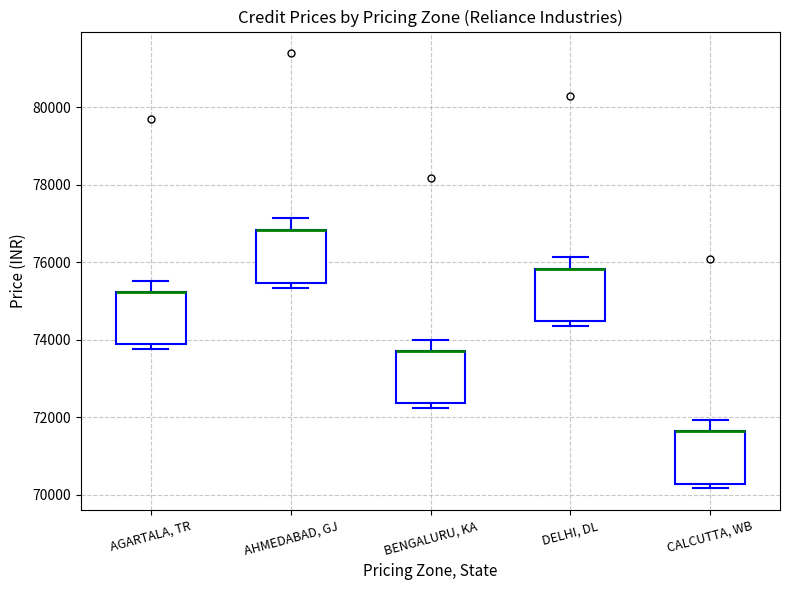

Reading left to right, read every box against the y-axis: the position of its median line, the range the box covers, and the ends of its whiskers. The values are not printed on the chart, so give them approximately, as read against the axis.

AGARTALA, TR: median 75200 (drawn on the box's upper edge), box 73800 to 75200, whiskers 73800 (just below the box's lower edge) to 75600
AHMEDABAD, GJ: median 76800 (drawn on the box's upper edge), box 75400 to 76800, whiskers 75400 (just below the box's lower edge) to 77200
BENGALURU, KA: median 73800 (drawn on the box's upper edge), box 72400 to 73800, whiskers 72200 to 74000
DELHI, DL: median 75800 (drawn on the box's upper edge), box 74400 to 75800, whiskers 74400 (just below the box's lower edge) to 76200
CALCUTTA, WB: median 71600 (drawn on the box's upper edge), box 70200 to 71600, whiskers 70200 (just below the box's lower edge) to 72000